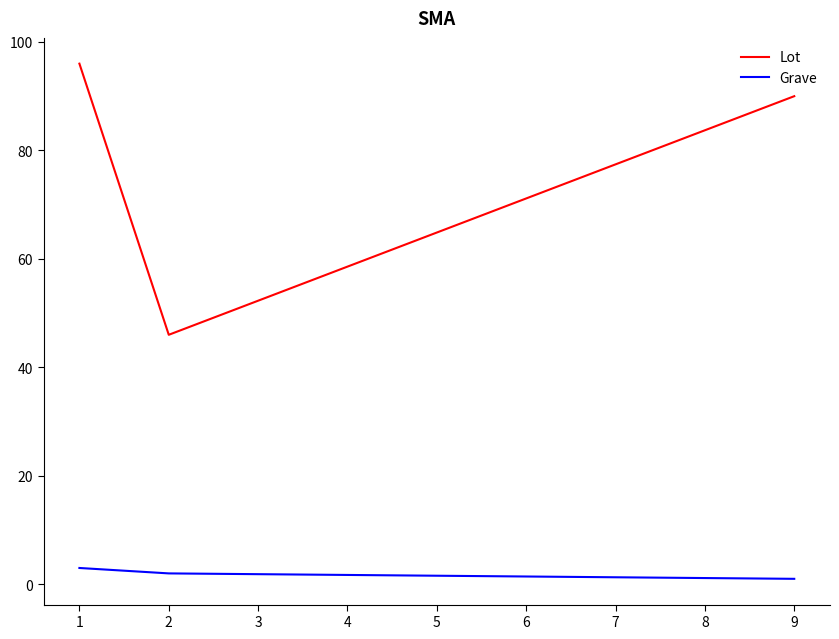

Which series has the largest total across all categories?

Lot